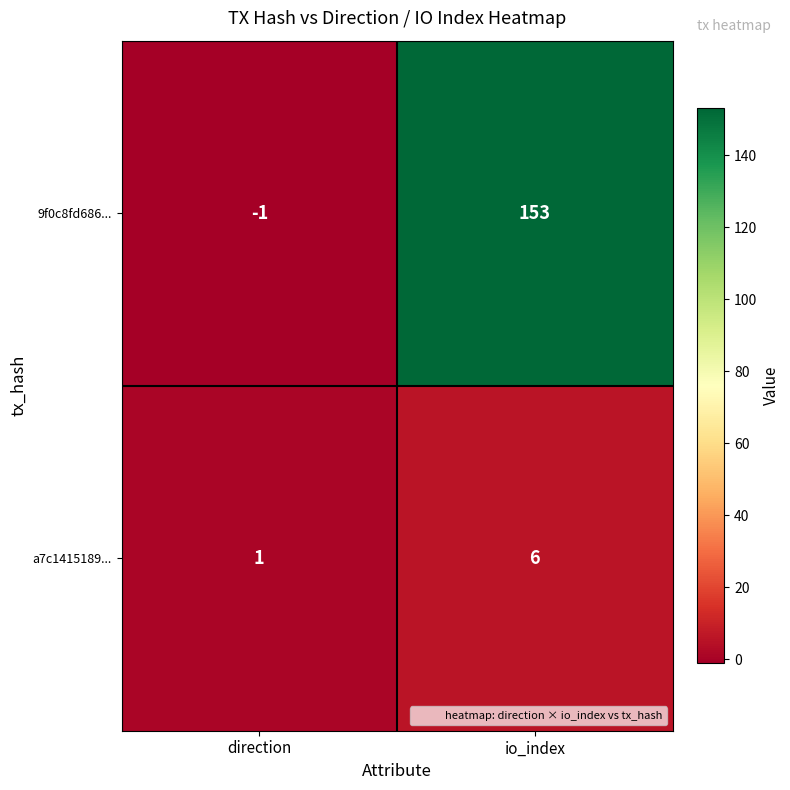

What is the difference between the maximum and minimum values in the 9f0c8fd686... series?

154